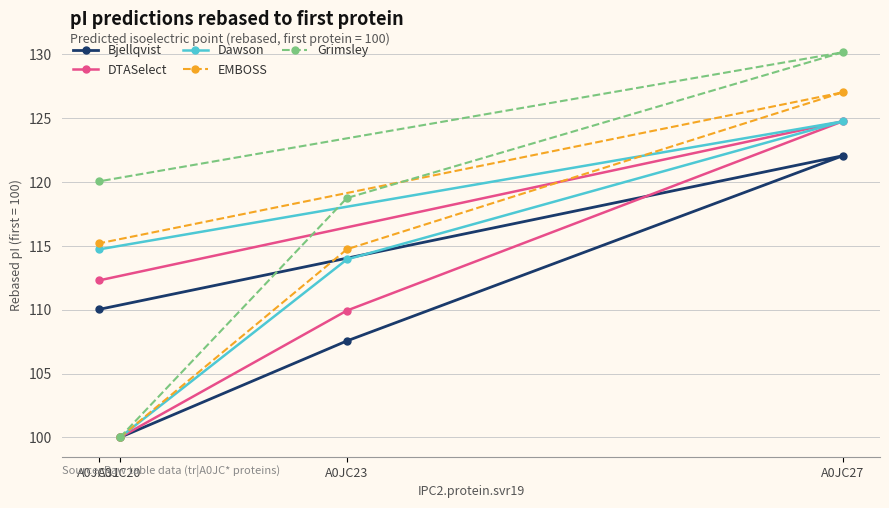

At how many categories does at least one series exceed 114?

3